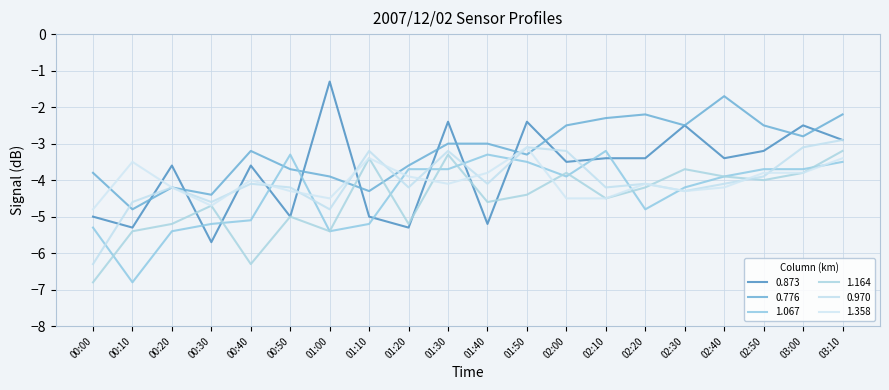

What is the minimum value shown in the chart?

-6.8